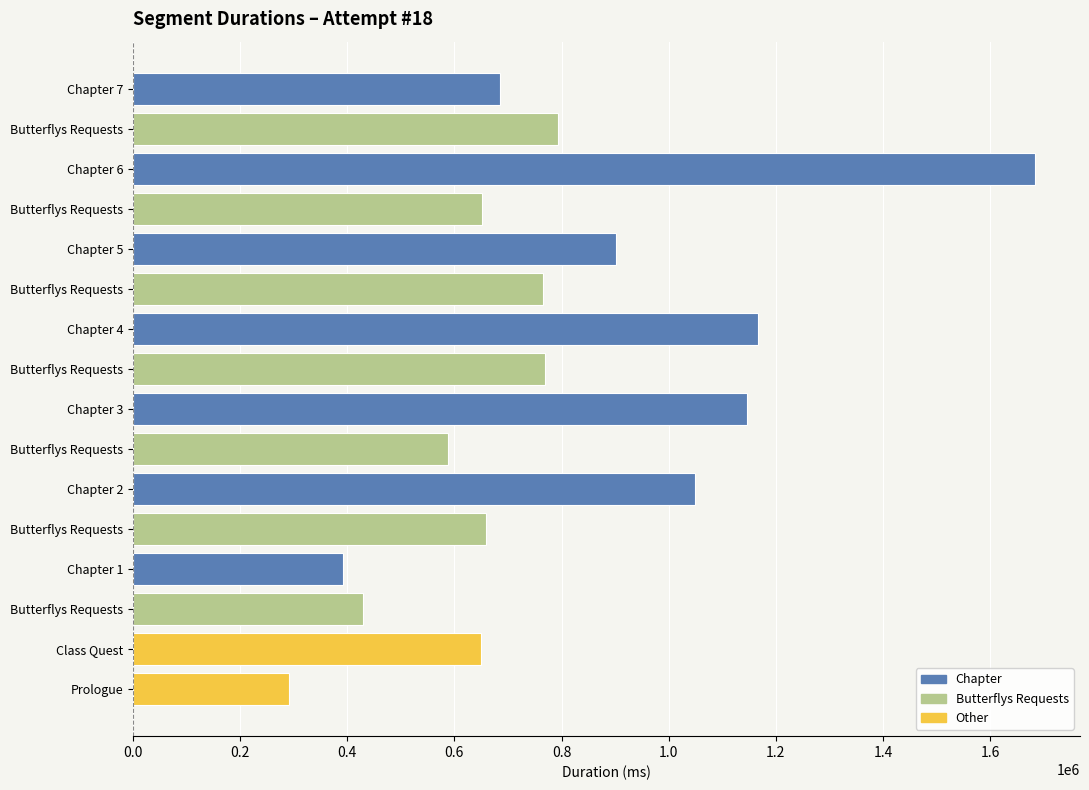

Where does the data first go above 764437?

Chapter 2